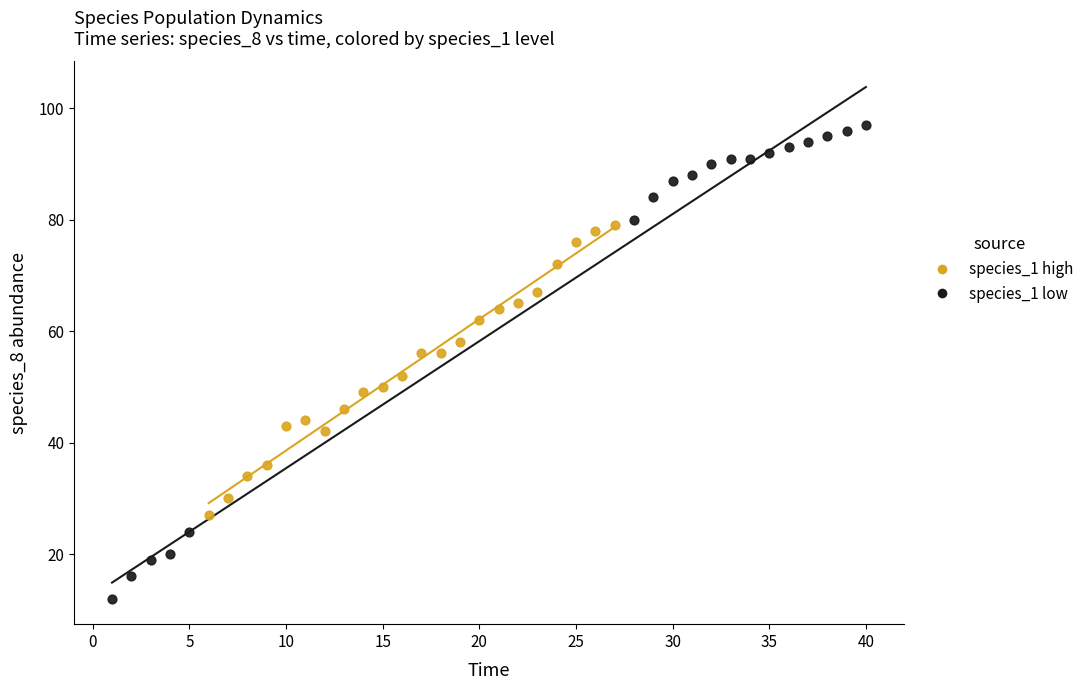

Which series contains the lowest Y value?

species_1 low